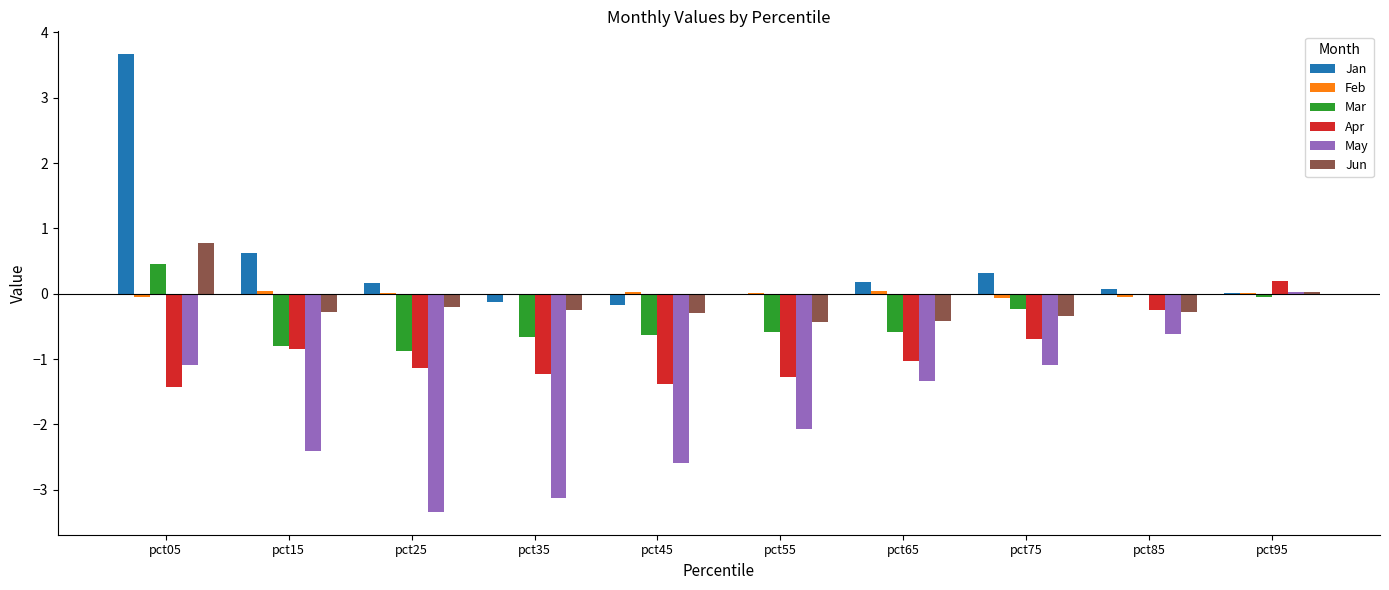

What is the sum of all May values?

-17.6